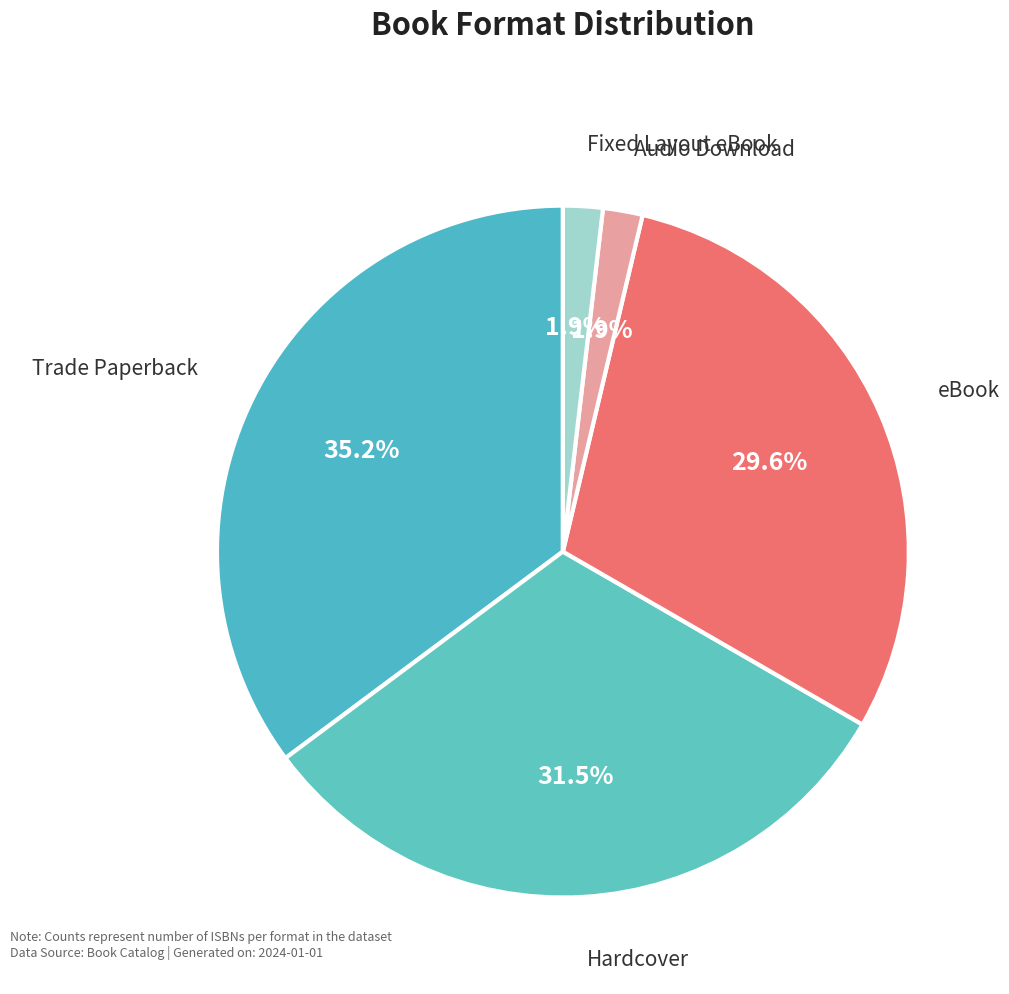

Is there any slice that represents more than half of the pie?

No